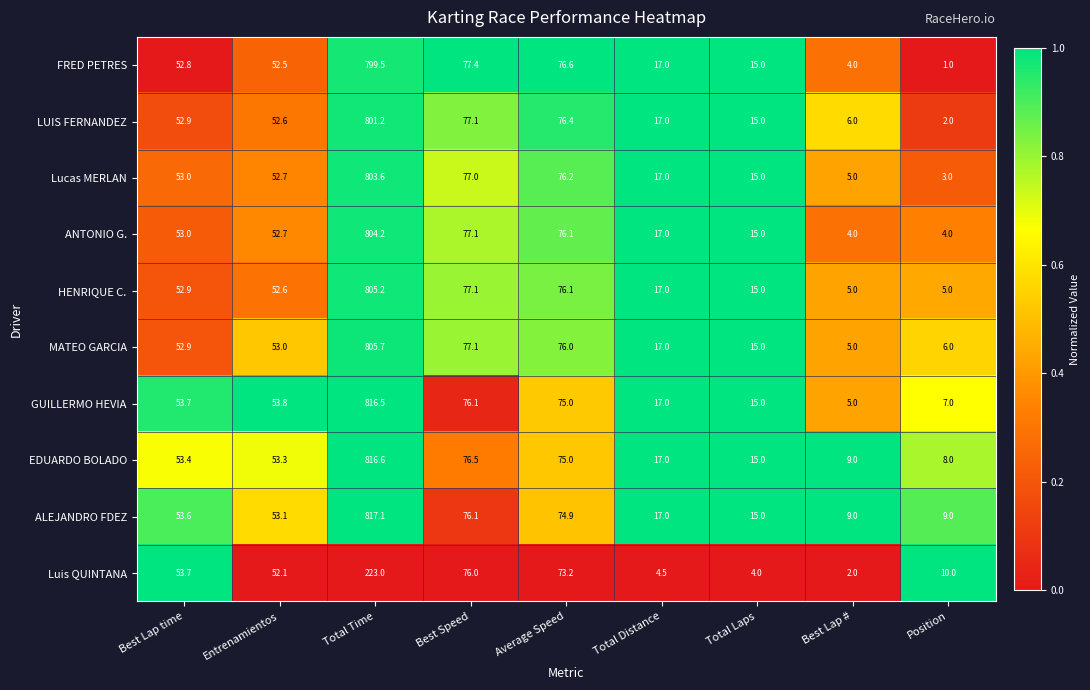

The HENRIQUE C. series shows 52.6 at Entrenamientos. True or false?

True